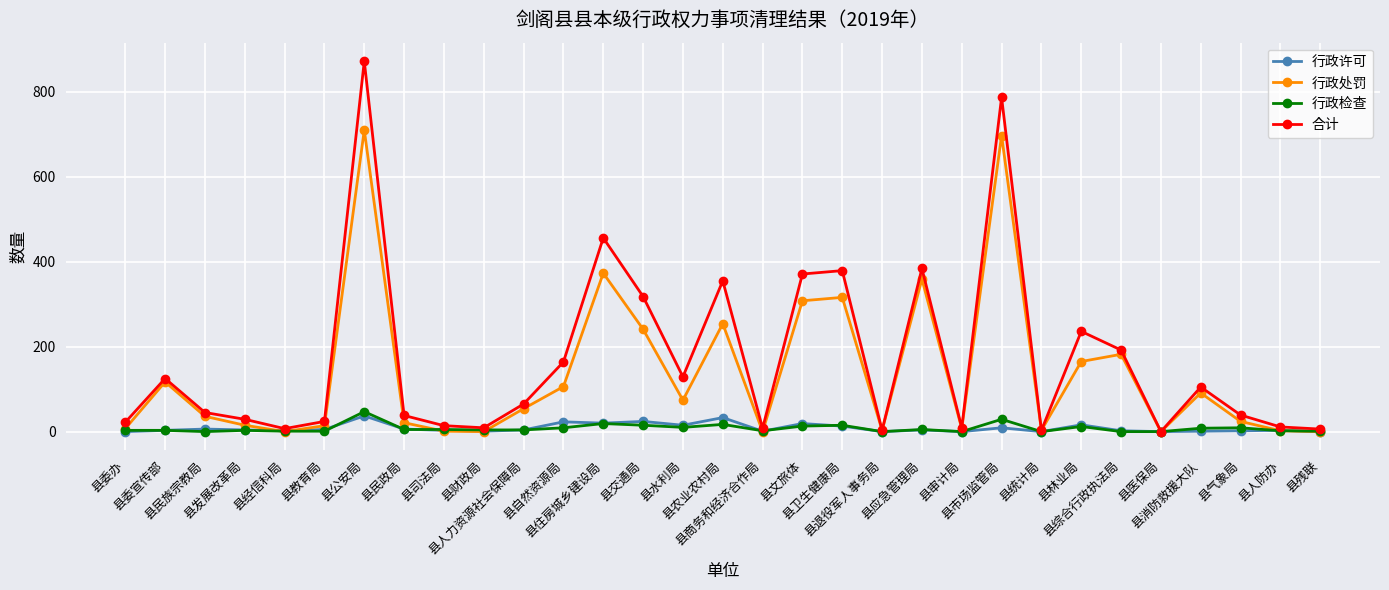

What is the total value across all series at 县民族宗教局?

87